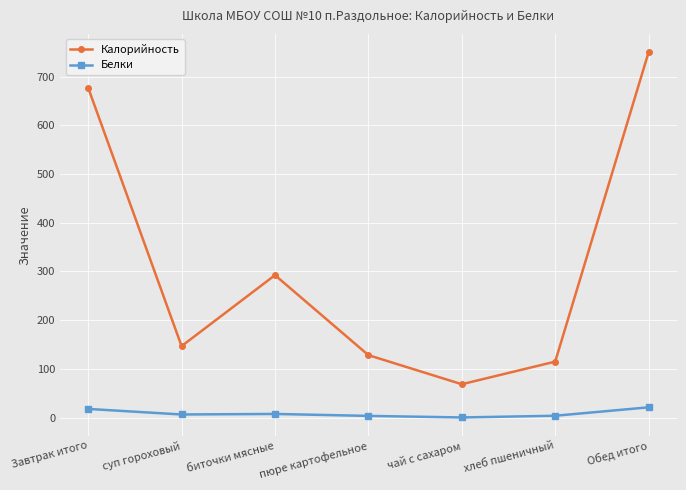

What is the label of the 6th point from the right?

суп гороховый